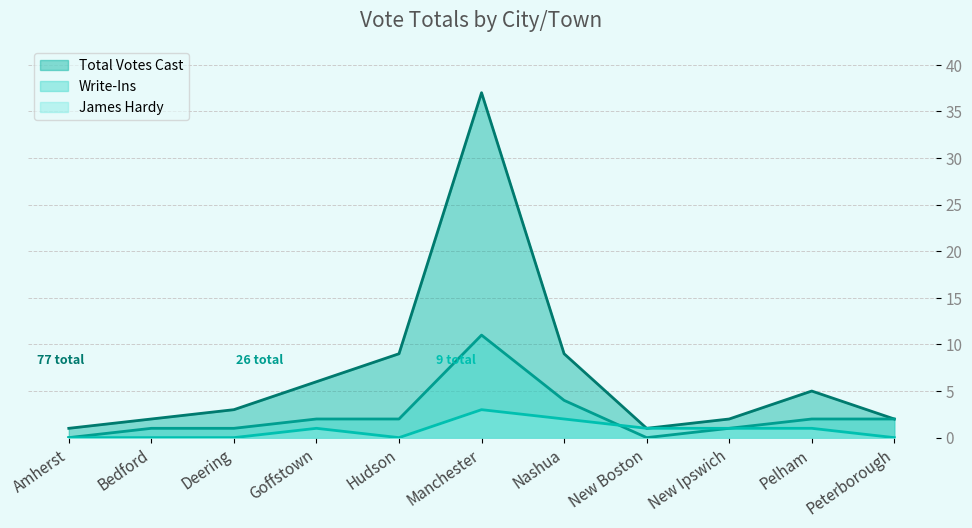

What are all the series names shown in the legend?

Total Votes Cast, Write-Ins, James Hardy